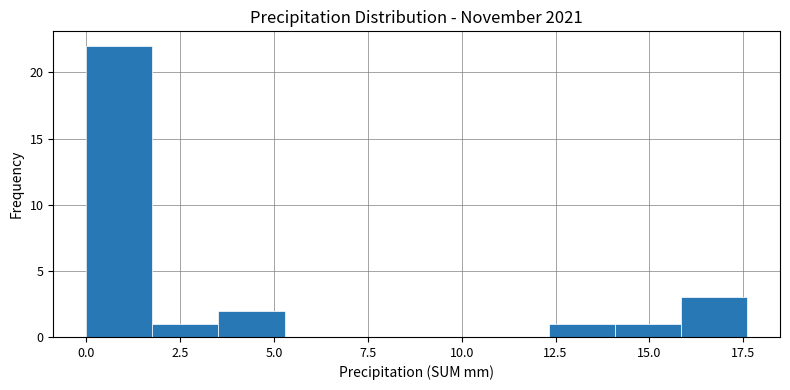

Around what value on the x-axis is the tallest bar? Give the approximate position of its centre, as read against the axis.

1.0